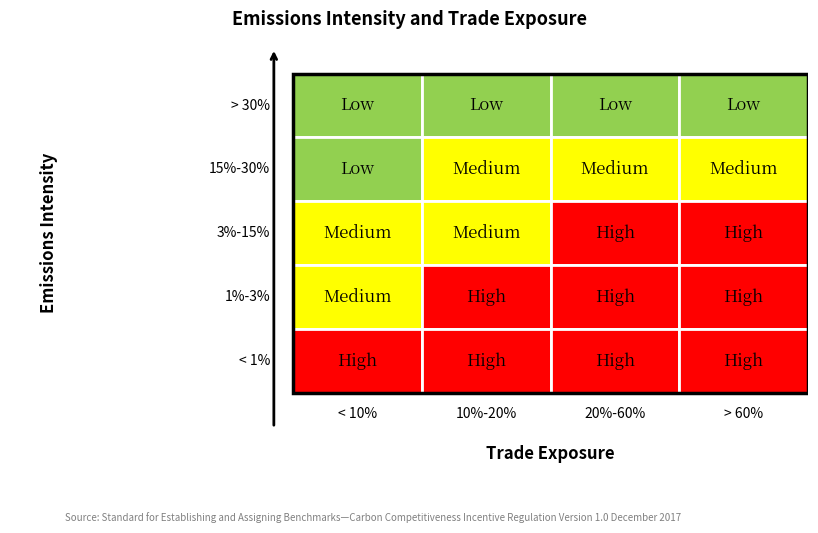

Where does the < 10% series first go above 2?

4